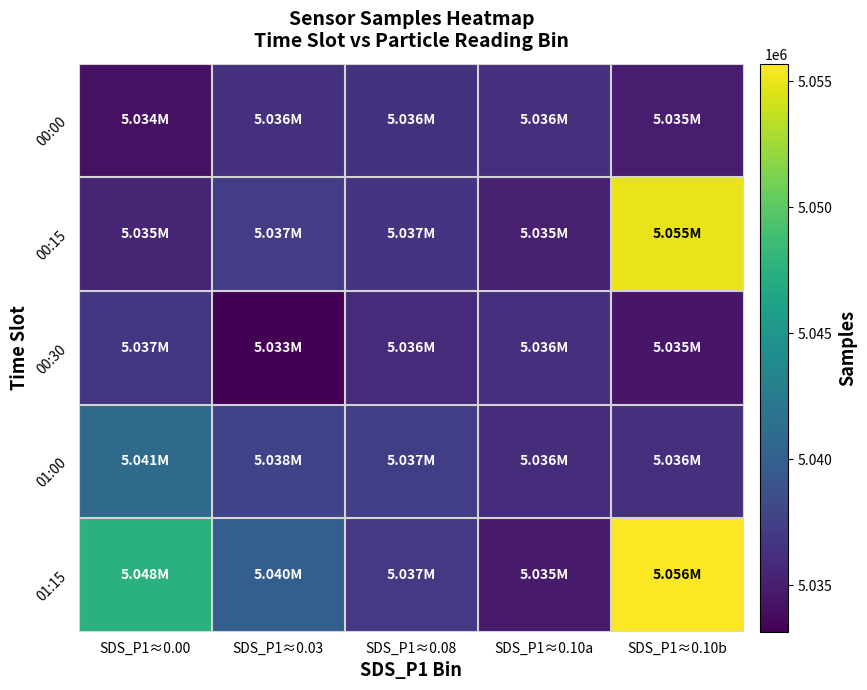

Rank the series by their maximum value, from highest to lowest.

01:15, 00:15, 01:00, 00:30, 00:00